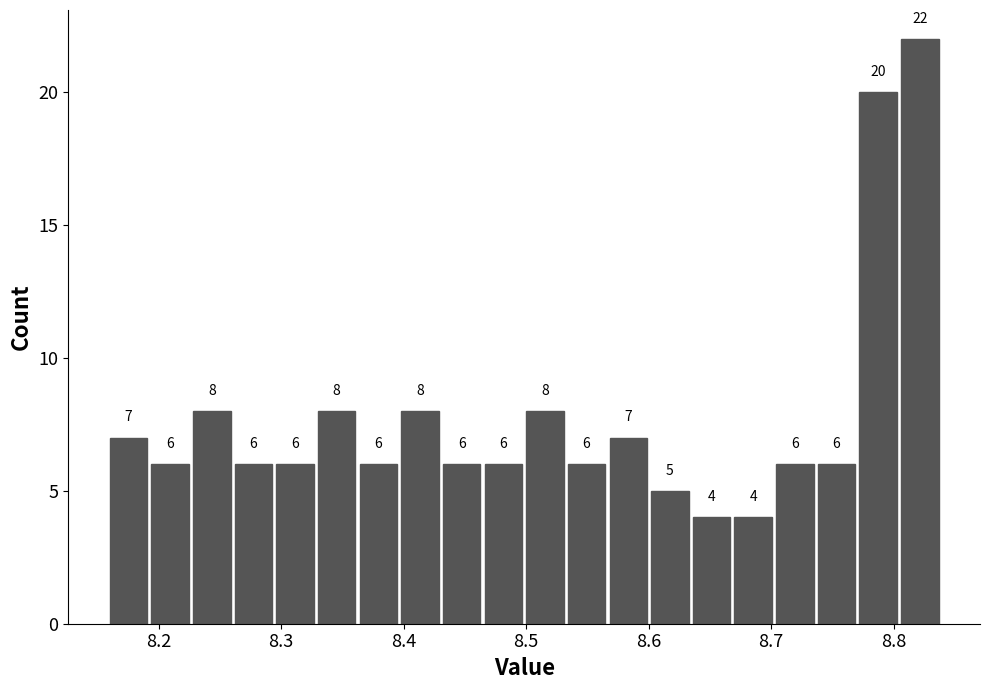

Read against the x-axis, roughly where is the centre of the tallest bar?

8.82